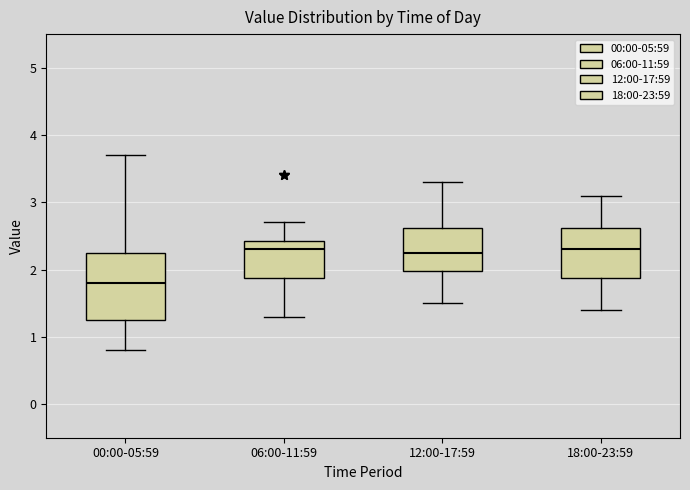

Reading left to right, transcribe this box plot: for each box, give where its median line is, the range the box spans, and where its two whiskers end, as read against the y-axis. The values are not printed on the chart, so give them approximately, as read against the axis.

00:00-05:59: median 1.8, box 1.3 to 2.3, whiskers 0.8 to 3.7
06:00-11:59: median 2.3, box 1.9 to 2.4, whiskers 1.3 to 2.7
12:00-17:59: median 2.3, box 2.0 to 2.6, whiskers 1.5 to 3.3
18:00-23:59: median 2.3, box 1.9 to 2.6, whiskers 1.4 to 3.1